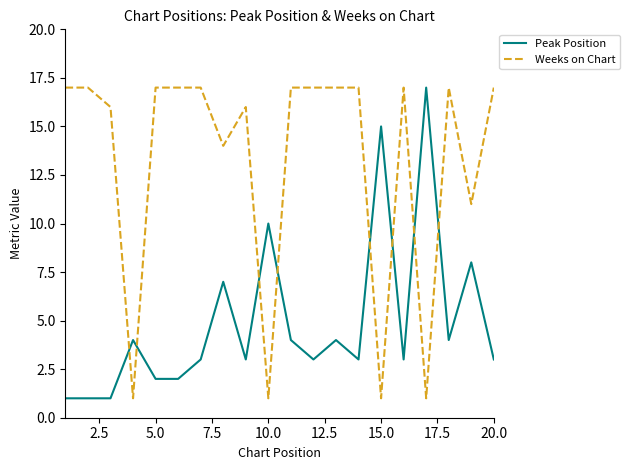

How many lines are shown in the chart?

2